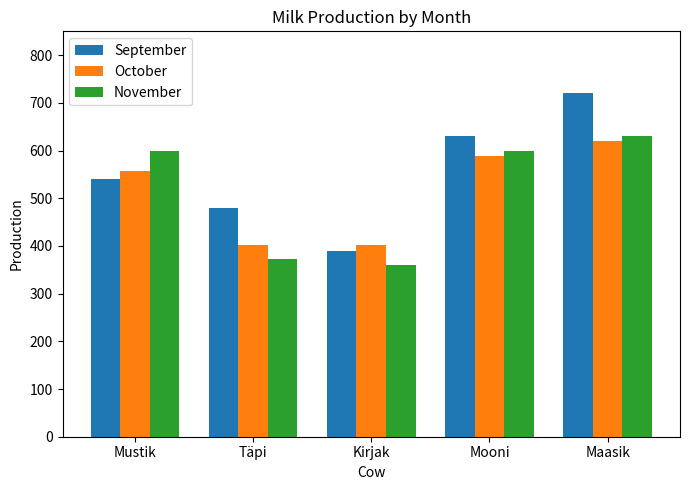

Which series has the widest spread of values?

September